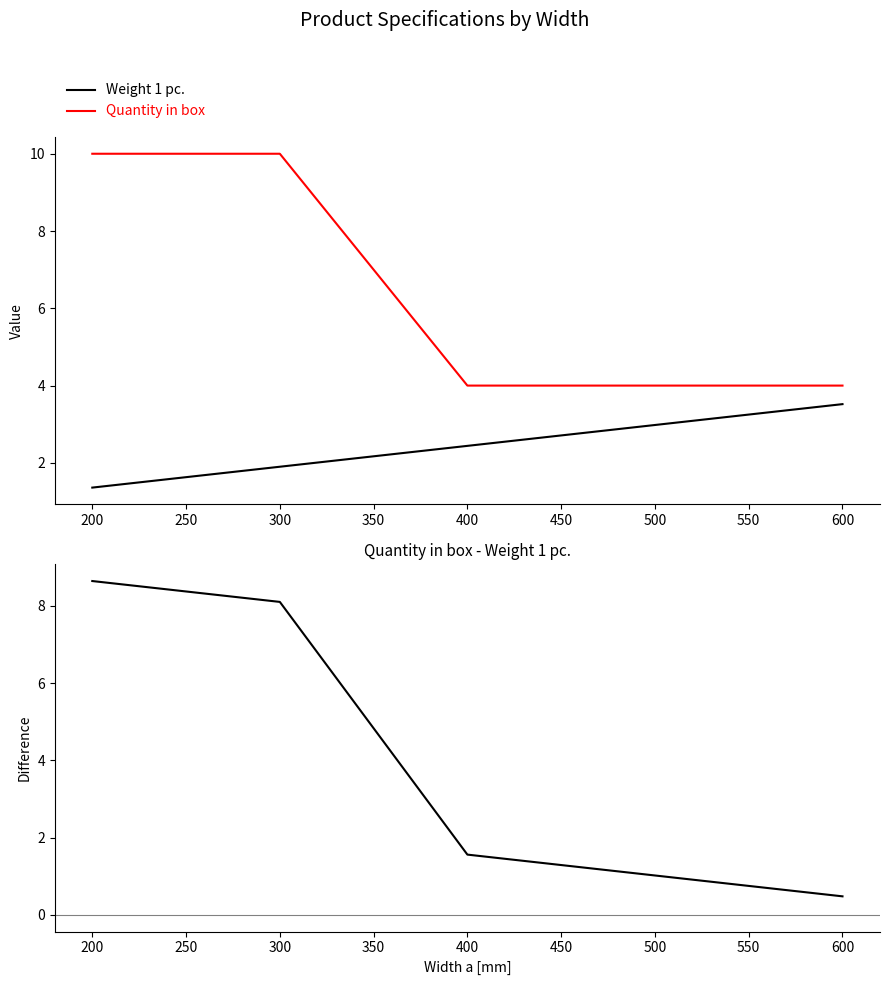

How many lines are shown in the chart?

3